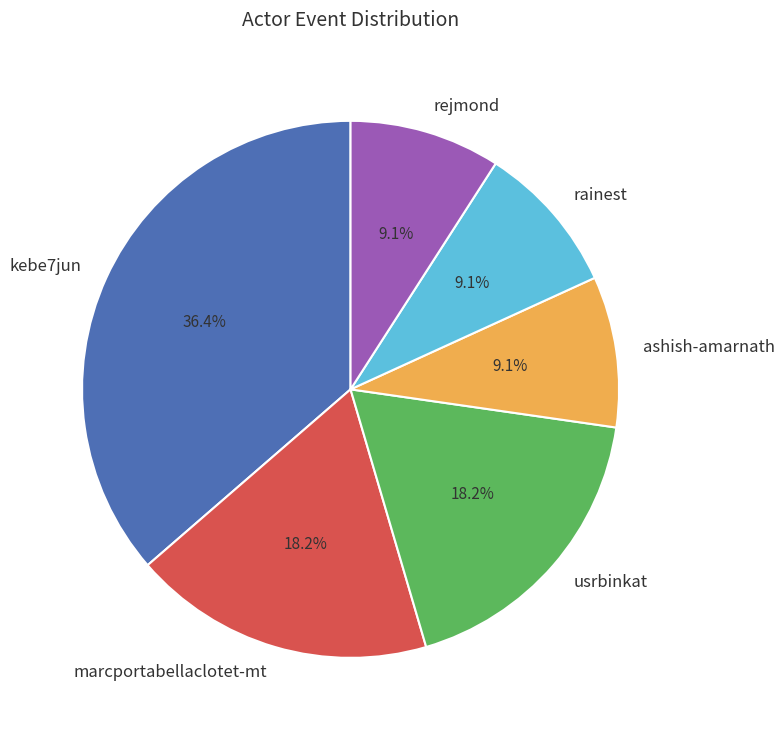

How many slices are in this pie chart?

6